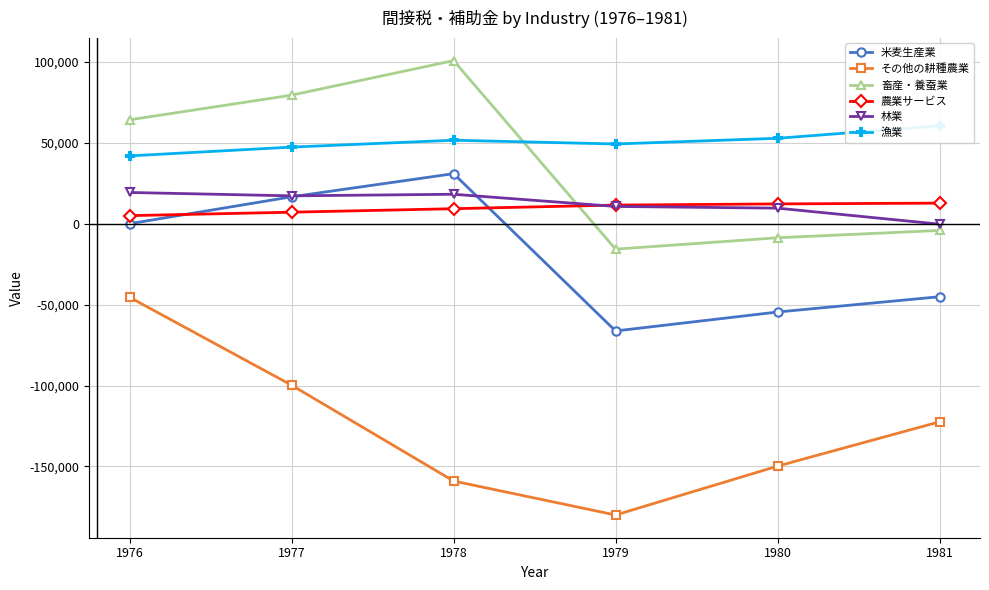

At which category does 米麦生産業 reach its first local peak?

1978